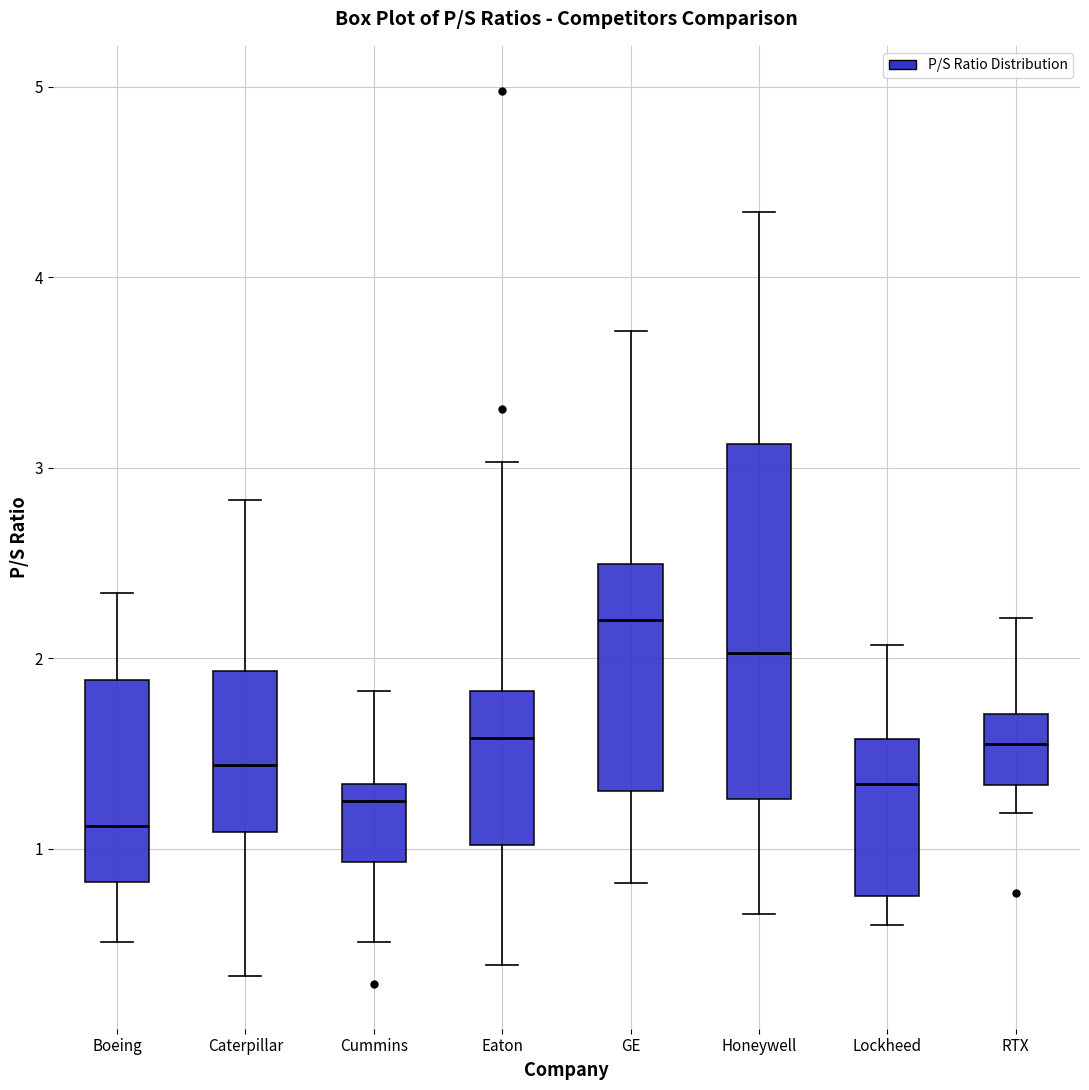

Reading left to right, transcribe this box plot: for each box, give where its median line is, the range the box spans, and where its two whiskers end, as read against the y-axis. The values are not printed on the chart, so give them approximately, as read against the axis.

Boeing: median 1.1, box 0.8 to 1.9, whiskers 0.5 to 2.3
Caterpillar: median 1.4, box 1.1 to 1.9, whiskers 0.3 to 2.8
Cummins: median 1.3 (just below the box's upper edge), box 0.9 to 1.3, whiskers 0.5 to 1.8
Eaton: median 1.6, box 1.0 to 1.8, whiskers 0.4 to 3.0
GE: median 2.2, box 1.3 to 2.5, whiskers 0.8 to 3.7
Honeywell: median 2.0, box 1.3 to 3.1, whiskers 0.7 to 4.3
Lockheed: median 1.3, box 0.8 to 1.6, whiskers 0.6 to 2.1
RTX: median 1.6, box 1.3 to 1.7, whiskers 1.2 to 2.2